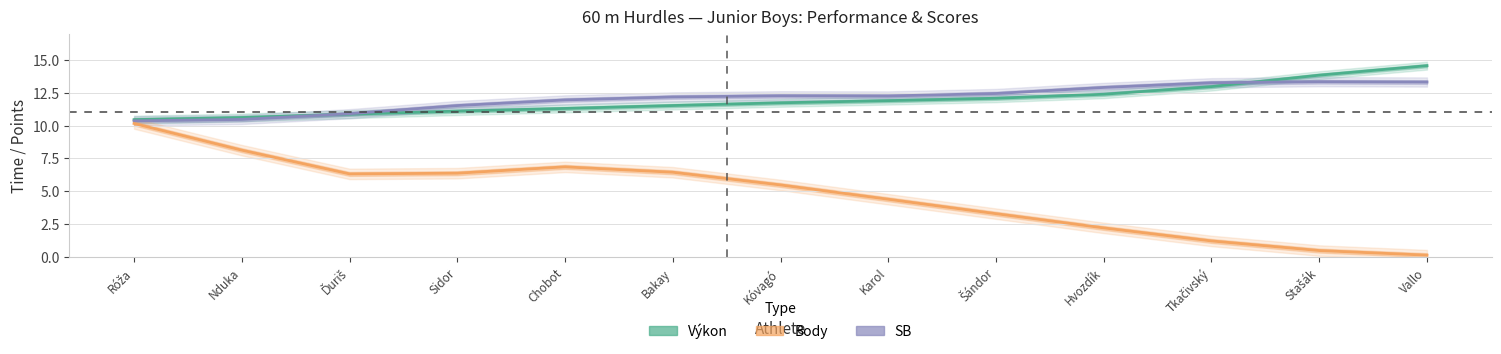

True or false: Výkon and Body (×1.1) cross at least once.

False